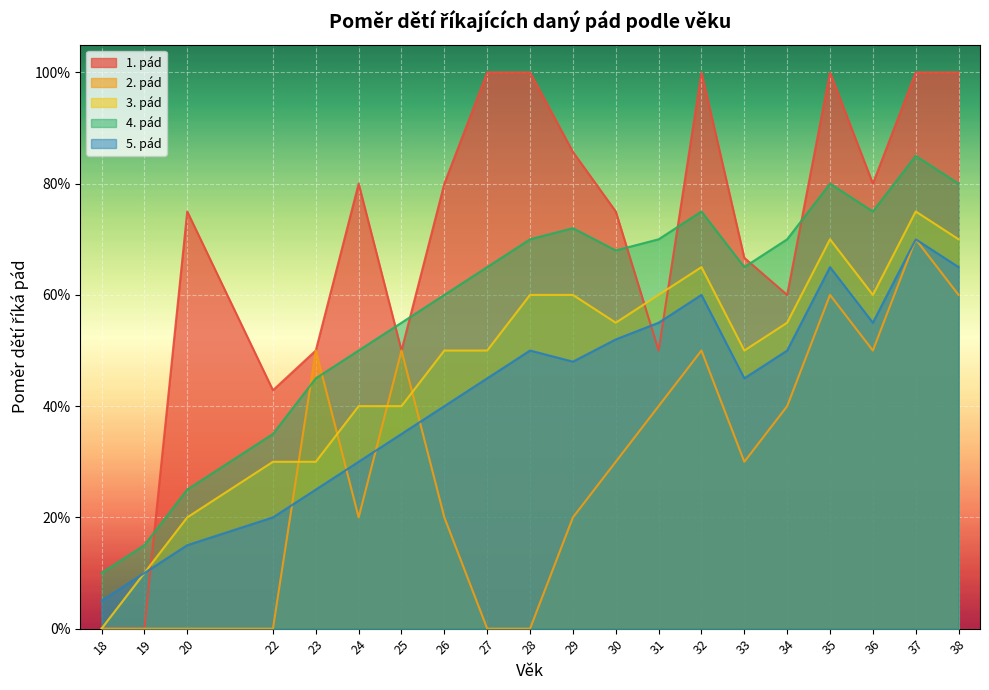

True or false: 2. pád and 1. pád intersect in this chart.

False